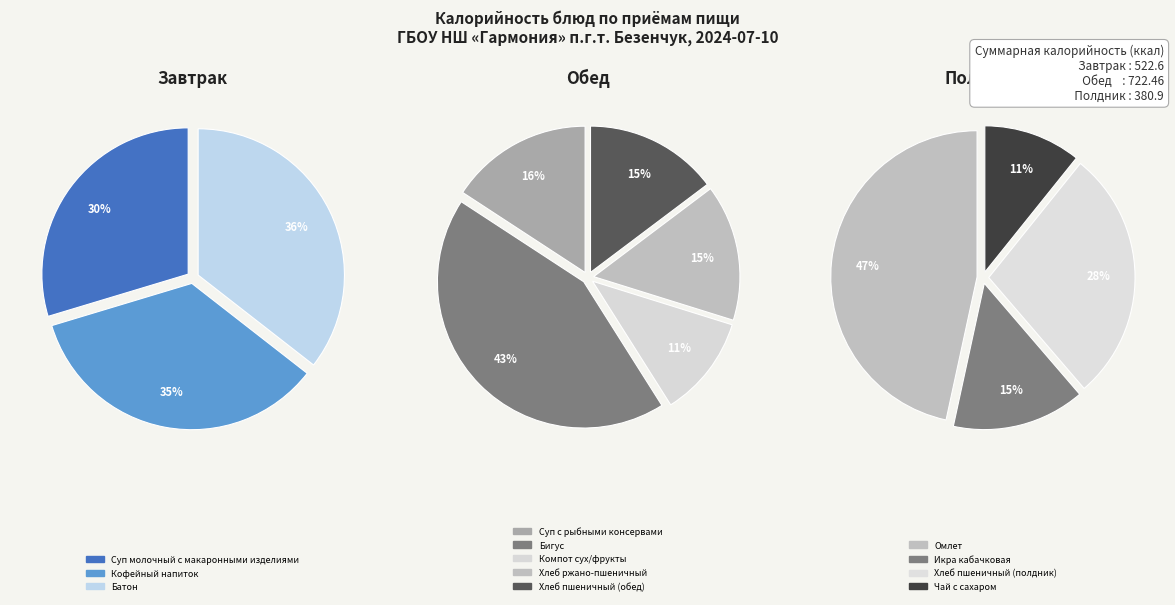

How many slices are in this pie chart?

12